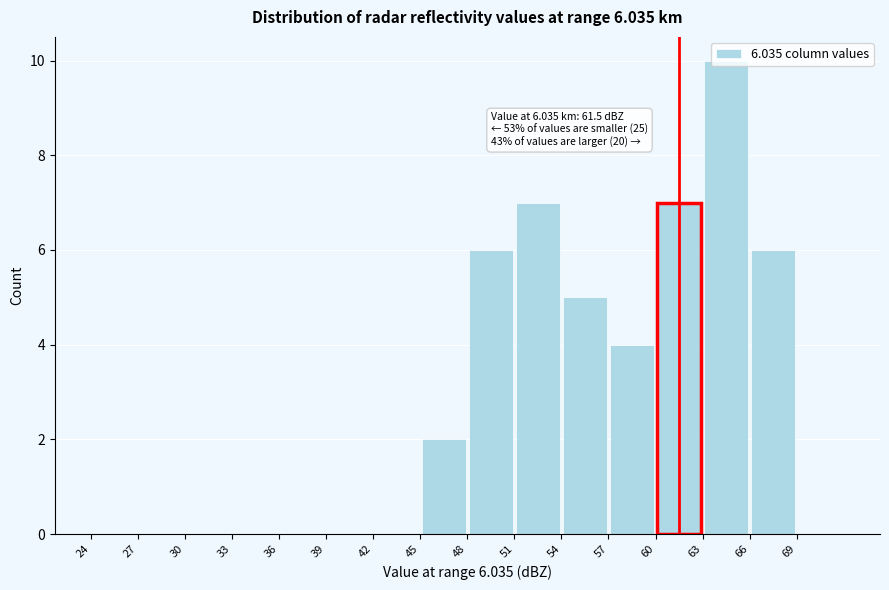

Over which range of the x-axis is the bar tallest?

63 to 66